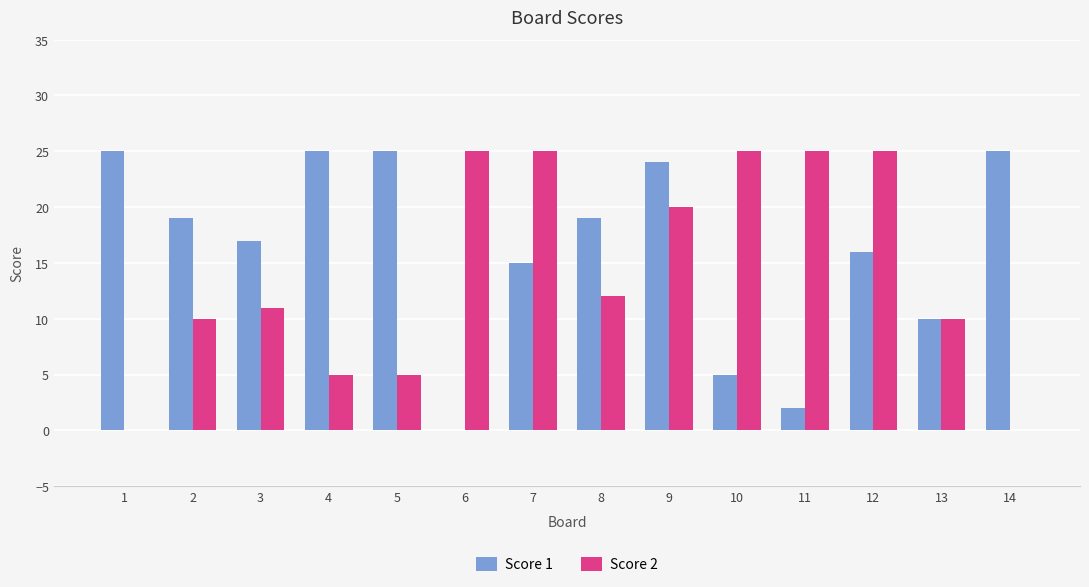

Between 9 and 10, which series saw the biggest shift?

Score 1